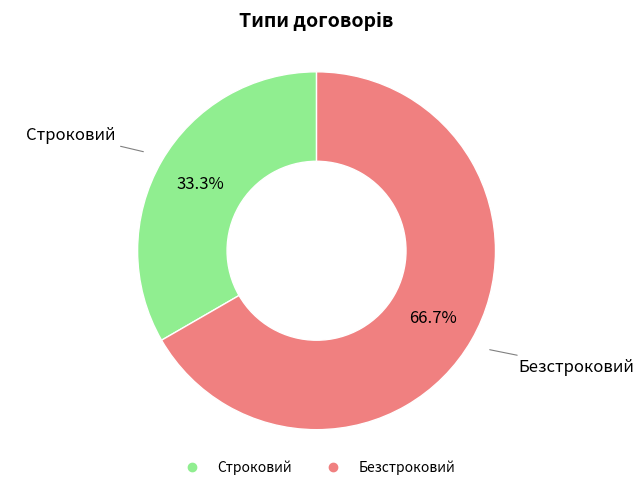

How many segments does this pie chart have?

2